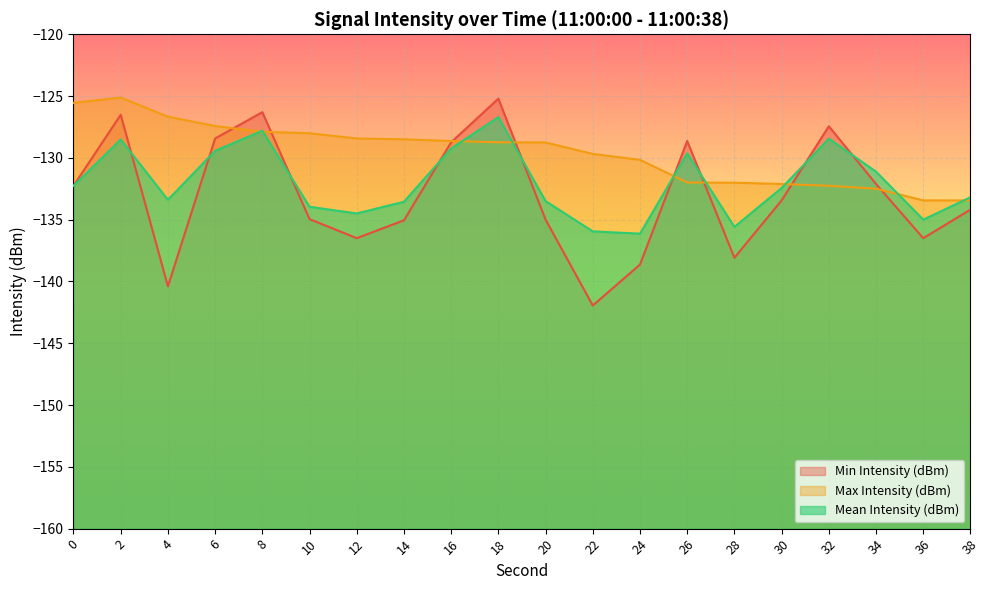

True or false: Mean Intensity (dBm) has a value of -213.2 at 16.

False